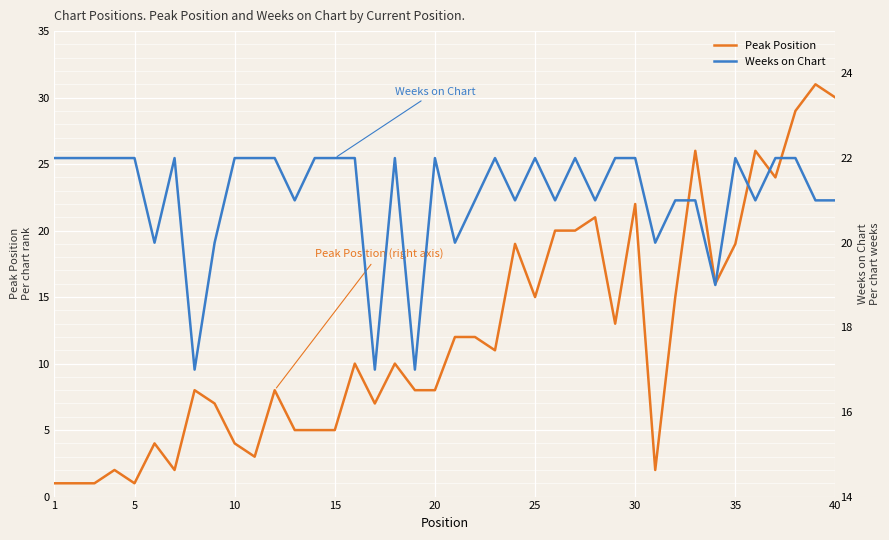

Reading left to right, extract all data points from this chart.

Peak Position: 1	1	1	2	1	4	2	8	7	4	3	8	5	5	5	10	7	10	8	8	12	12	11	19	15	20	20	21	13	22	2	15	26	16	19	26	24	29	31	30
Weeks on Chart: 22	22	22	22	22	20	22	17	20	22	22	22	21	22	22	22	17	22	17	22	20	21	22	21	22	21	22	21	22	22	20	21	21	19	22	21	22	22	21	21